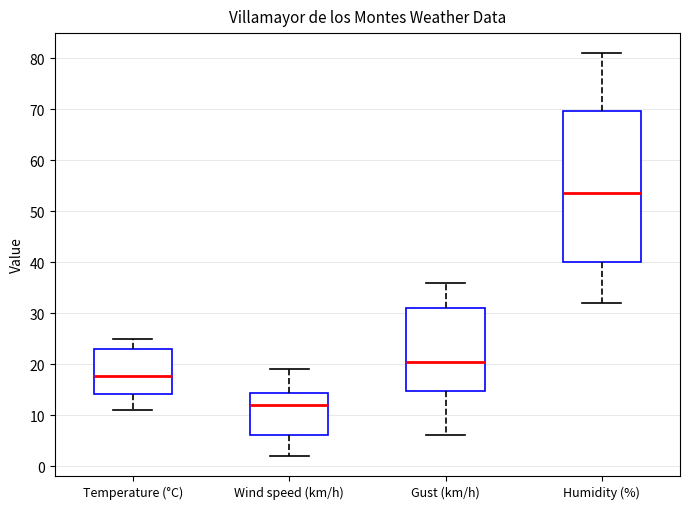

Which box's median line is the lowest?

Wind speed (km/h)